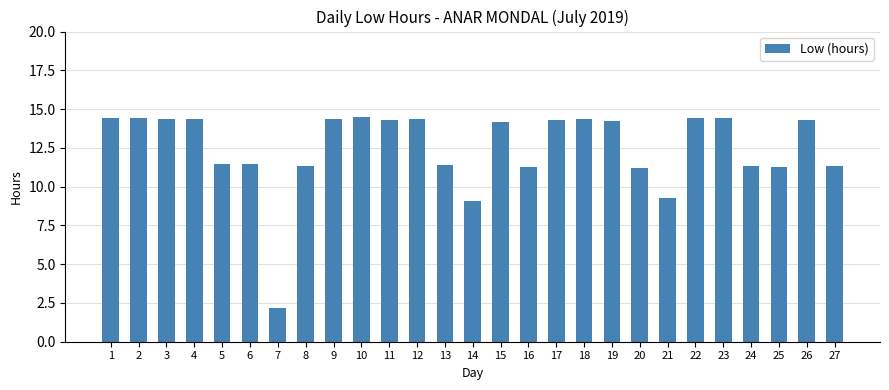

What is the change in value from 20 to 24?

+0.1